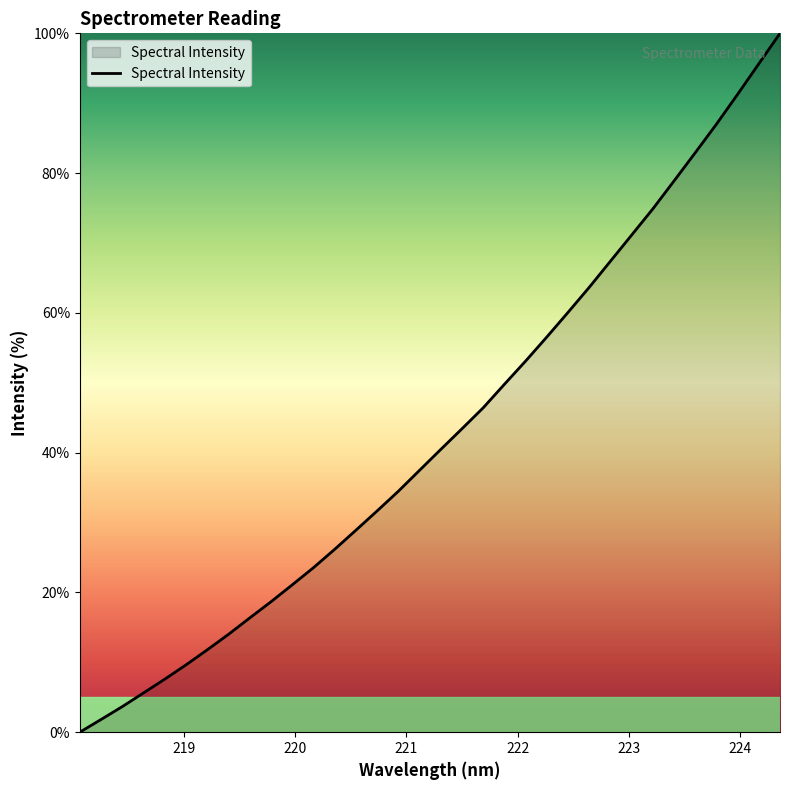

True or false: there are more than 1 points higher than both neighbors.

False